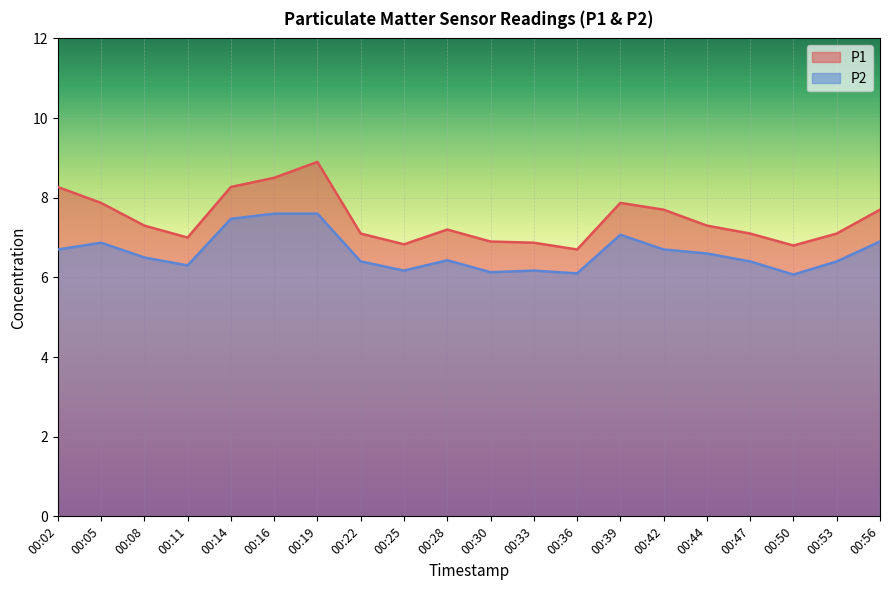

In P1, how many points are higher than both neighbors (excluding endpoints)?

3